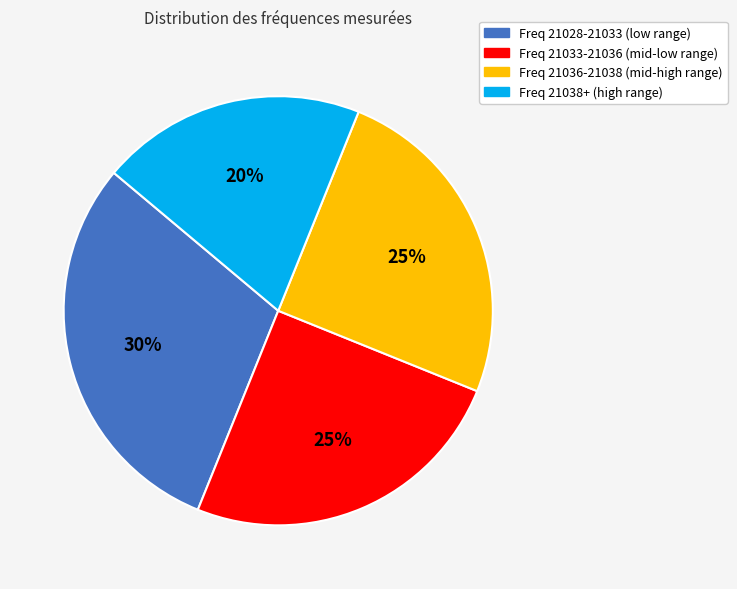

To the nearest percent, what is the average slice percentage?

25%